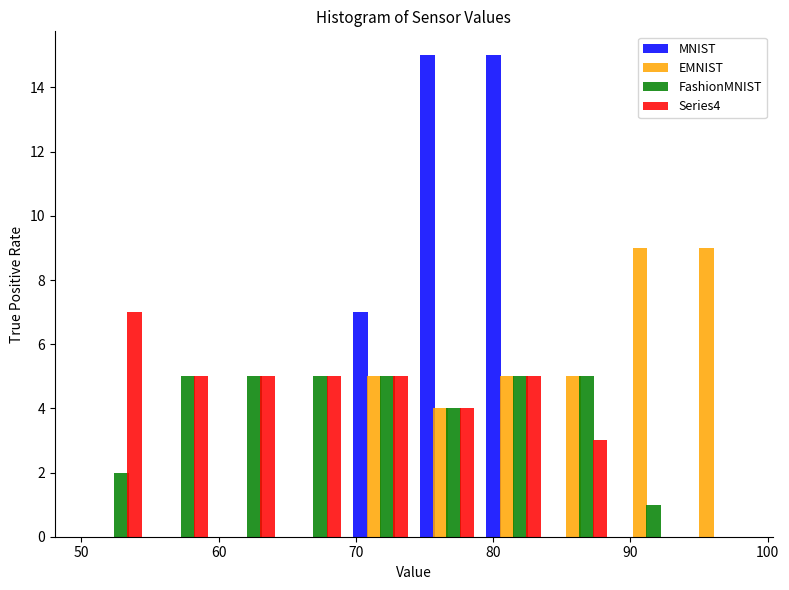

Reading left to right, transcribe this chart: for each range on the x-axis, give the height of each series' bar. Neither the bar edges nor the heights are printed on the chart, so give them approximately, as read against the axes.

50 to 55: MNIST=0	EMNIST=0	FashionMNIST=2	Series4=7
55 to 60: MNIST=0	EMNIST=0	FashionMNIST=5	Series4=5
60 to 65: MNIST=0	EMNIST=0	FashionMNIST=5	Series4=5
65 to 69: MNIST=0	EMNIST=0	FashionMNIST=5	Series4=5
69 to 74: MNIST=7	EMNIST=5	FashionMNIST=5	Series4=5
74 to 79: MNIST=15	EMNIST=4	FashionMNIST=4	Series4=4
79 to 84: MNIST=15	EMNIST=5	FashionMNIST=5	Series4=5
84 to 89: MNIST=0	EMNIST=5	FashionMNIST=5	Series4=3
89 to 94: MNIST=0	EMNIST=9	FashionMNIST=1	Series4=0
94 to 98: MNIST=0	EMNIST=9	FashionMNIST=0	Series4=0